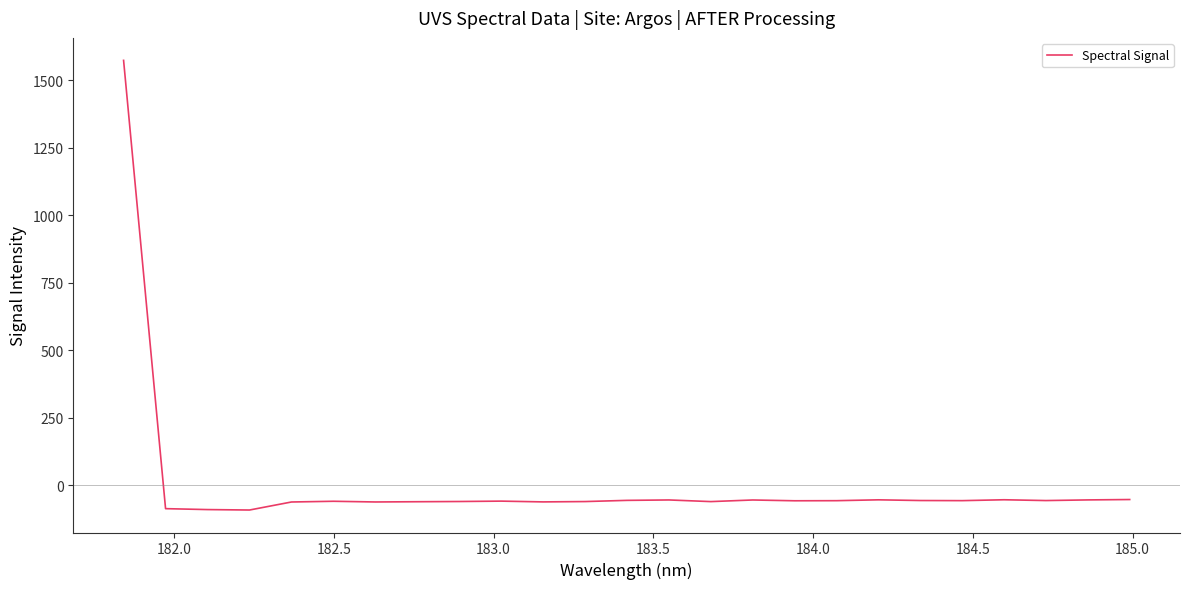

What is the minimum value shown in the chart?

-91.9